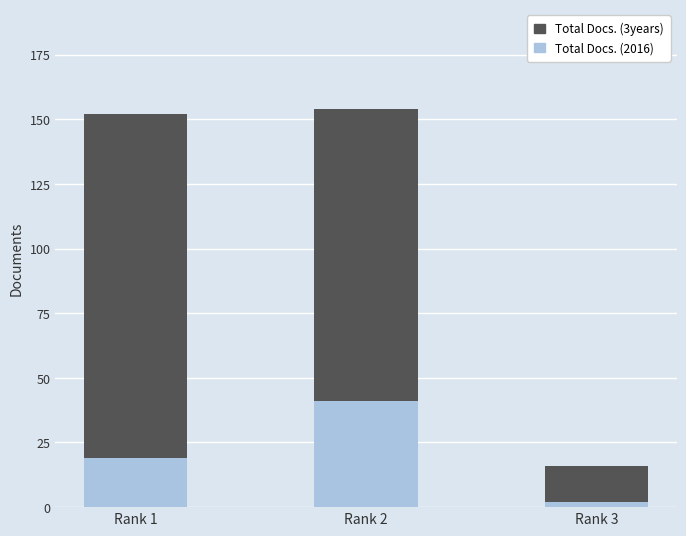

At which label is Total Docs. (2016) closest to 21?

Rank 1